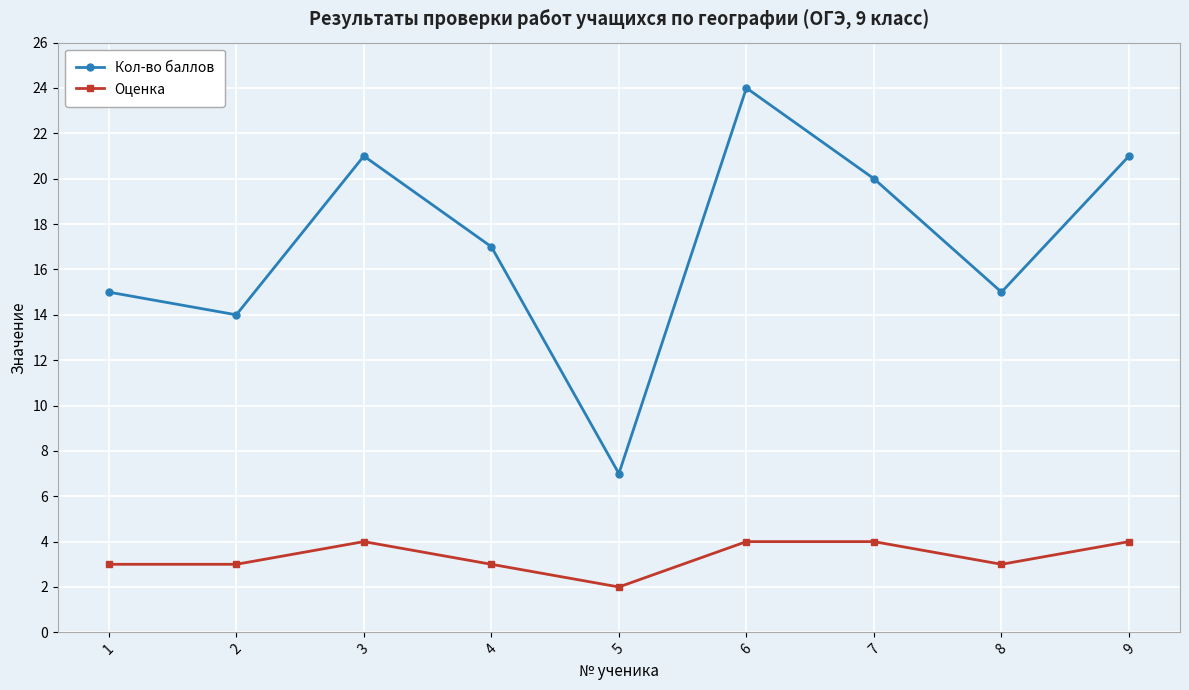

True or false: Оценка has more than 0 points higher than both neighbors.

True